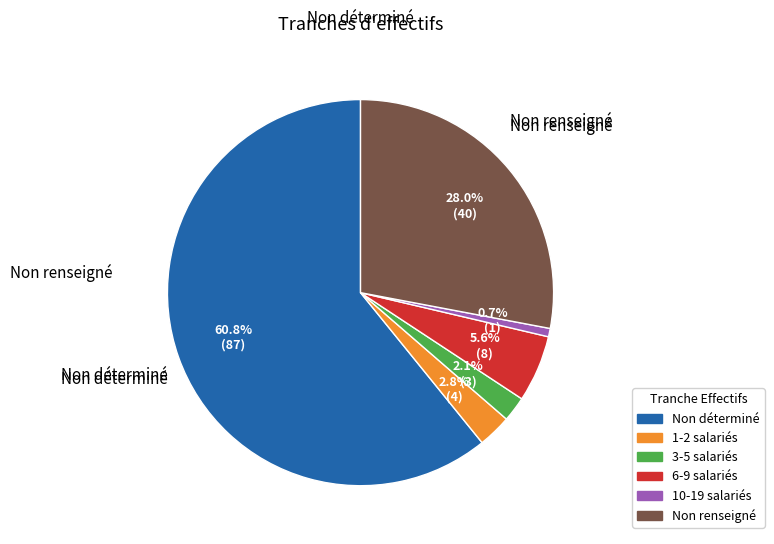

Is there any slice that represents more than half of the pie?

Yes